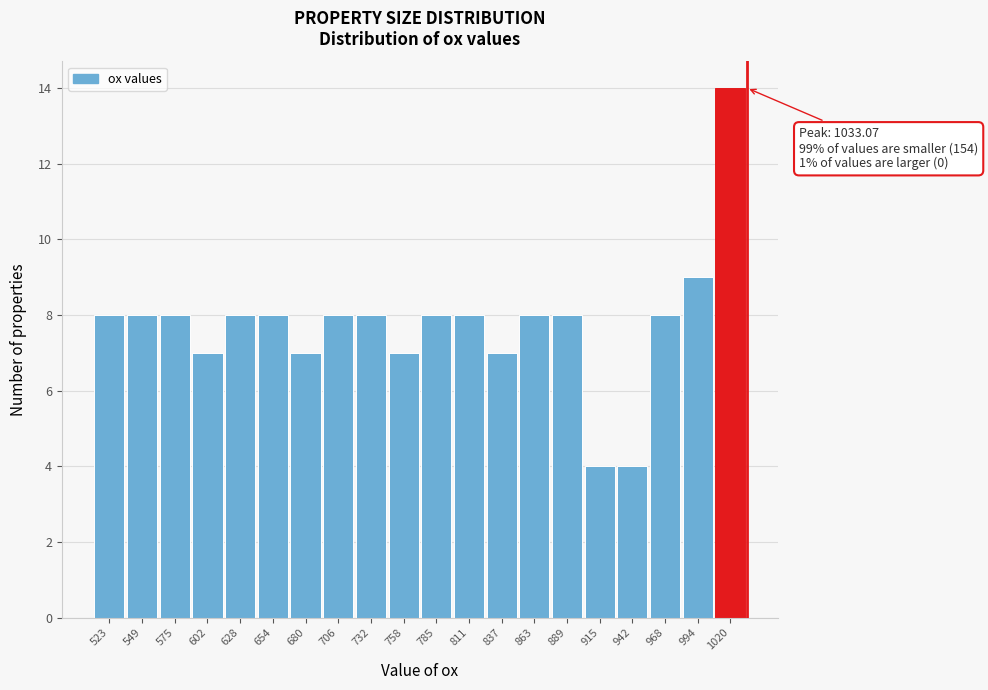

Which range on the x-axis has the tallest bar?

1005 to 1035